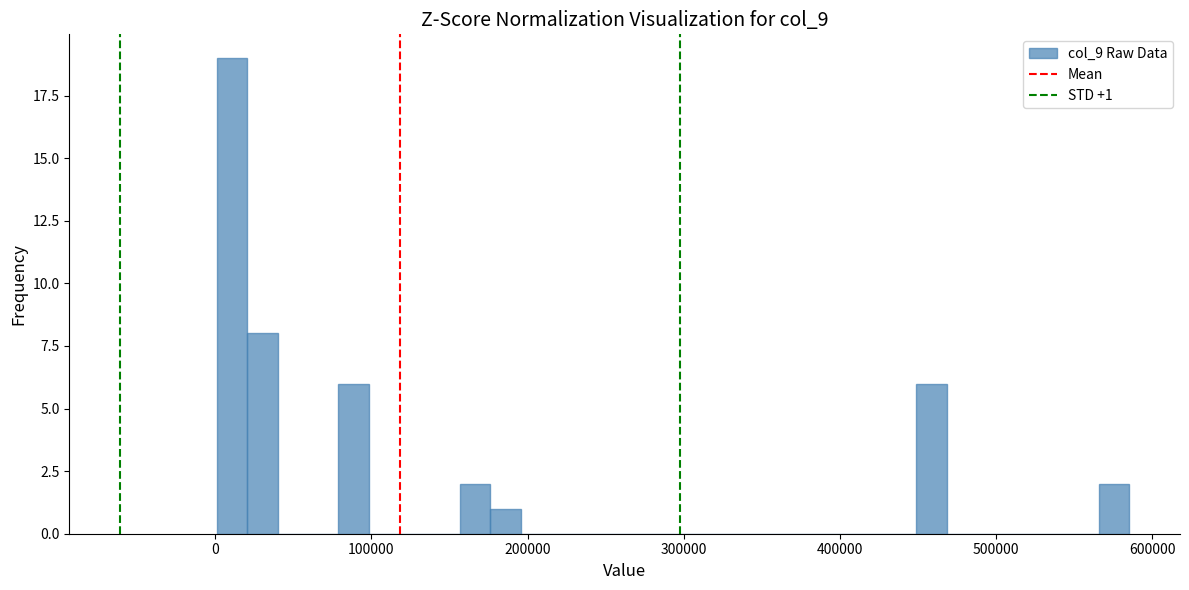

Around what value on the x-axis is the tallest bar? Give the approximate position of its centre, as read against the axis.

10000